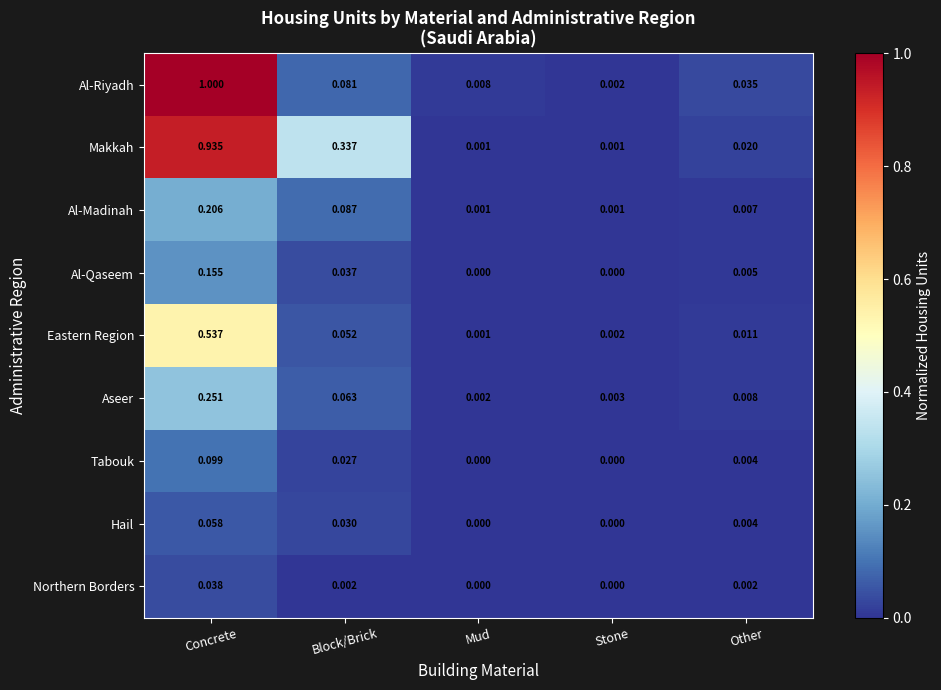

Which series has the widest spread of values?

Al-Riyadh